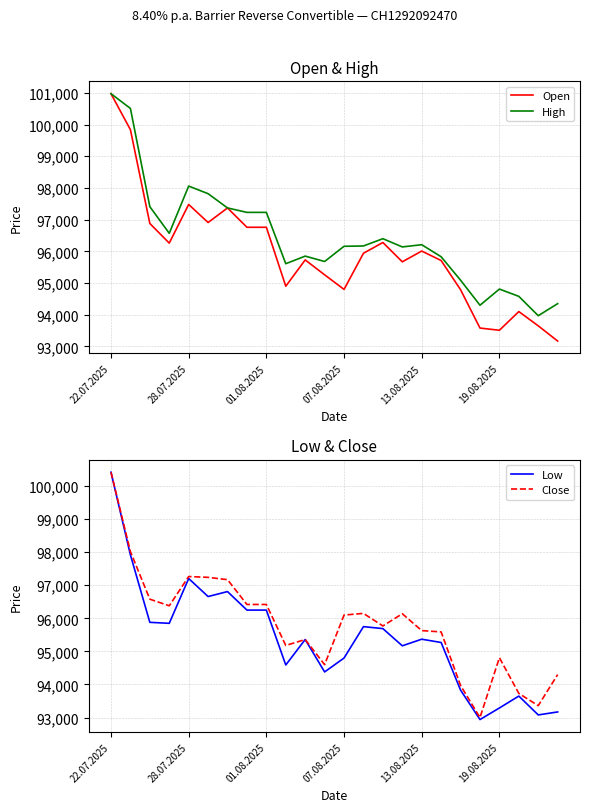

The Open series shows 165239 at 19.08.2025. True or false?

False